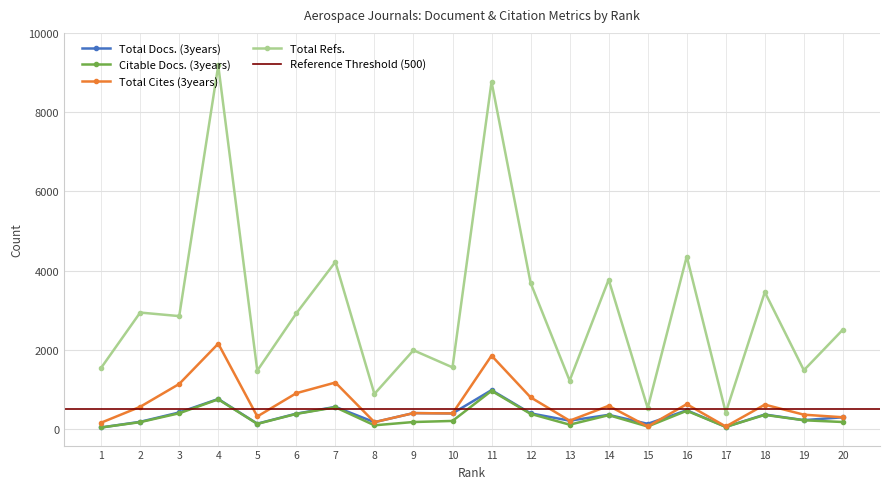

Which label corresponds to the largest value in the chart?

4